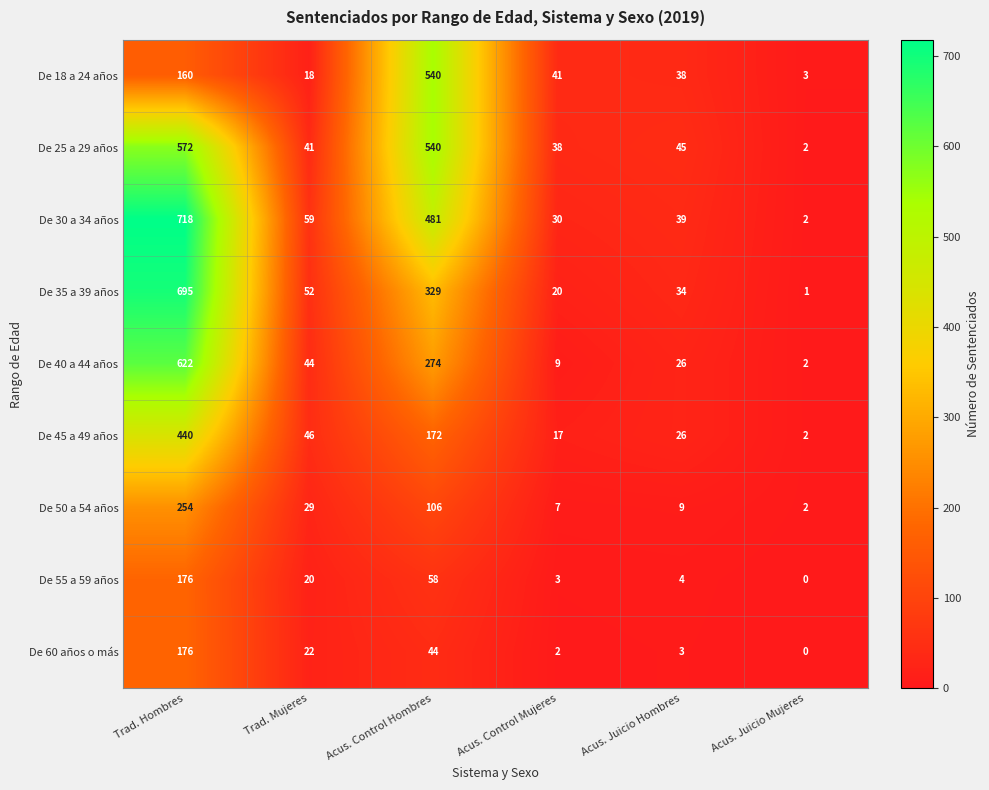

What is the sum of the De 55 a 59 años values at Acus. Juicio Hombres and Acus. Control Hombres?

62